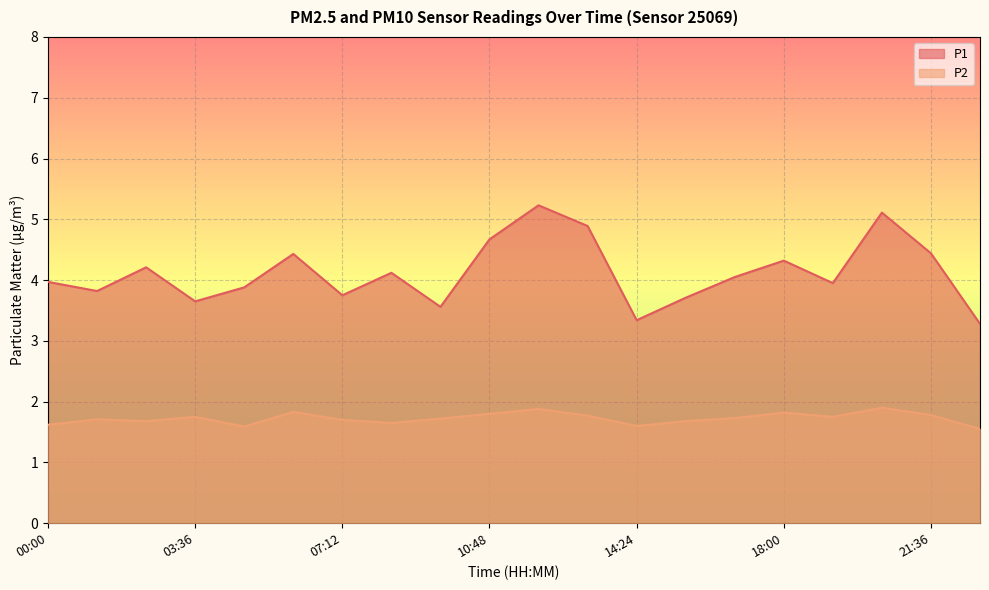

Rank the series by their maximum value, from highest to lowest.

P1, P2